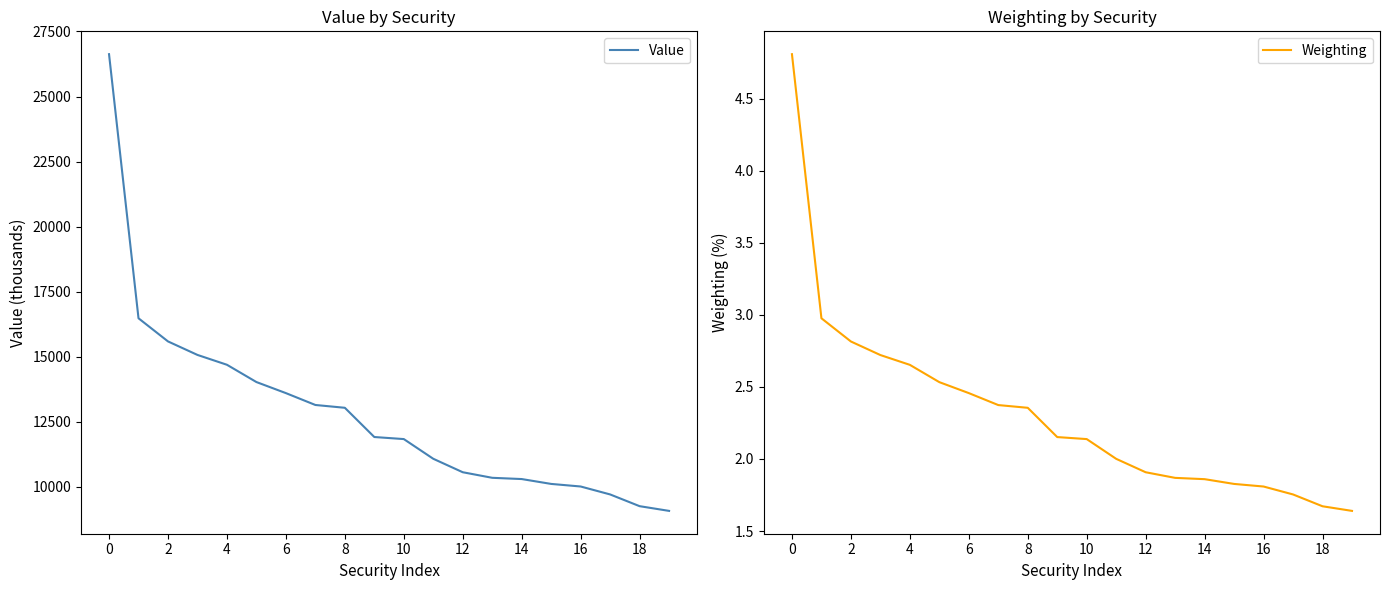

What is the lowest value of the Weighting series?

1.6